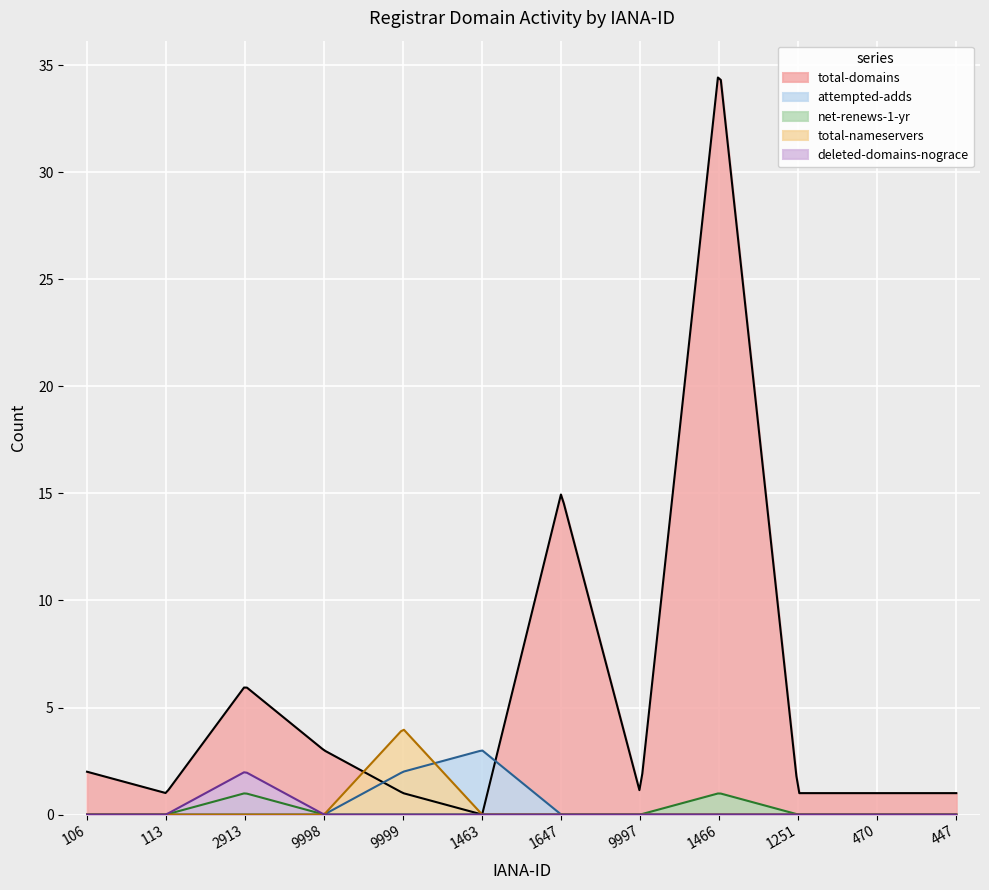

Which series has the widest spread of values?

total-domains